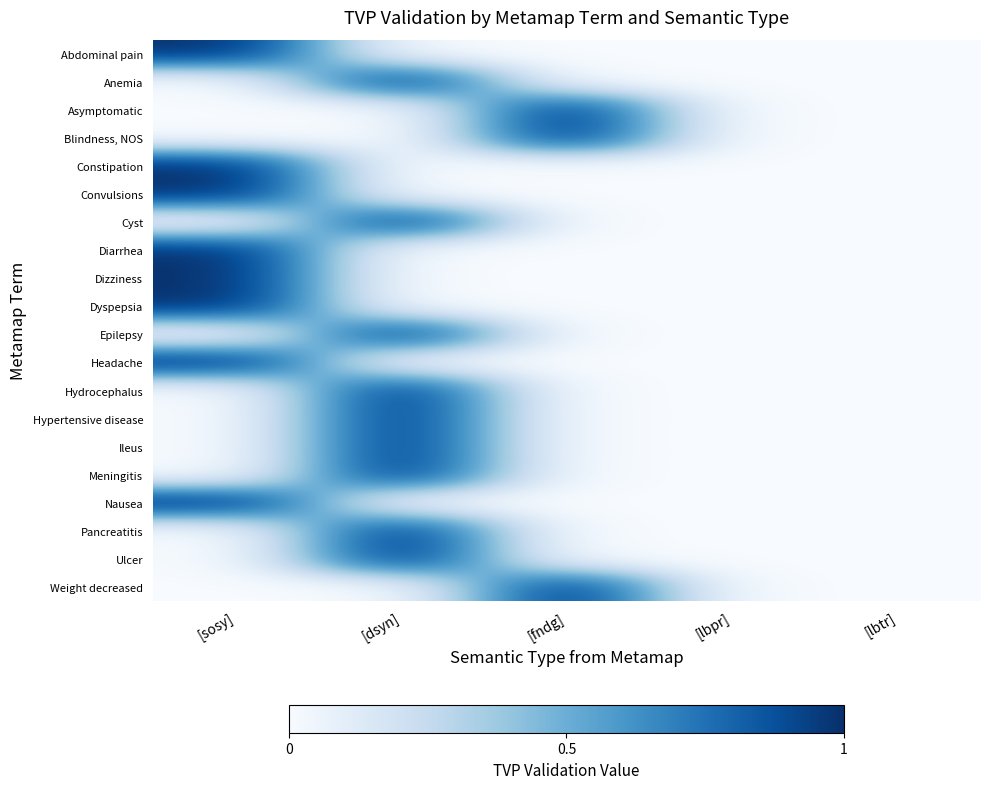

The Diarrhea series shows 0 at [lbtr]. True or false?

True